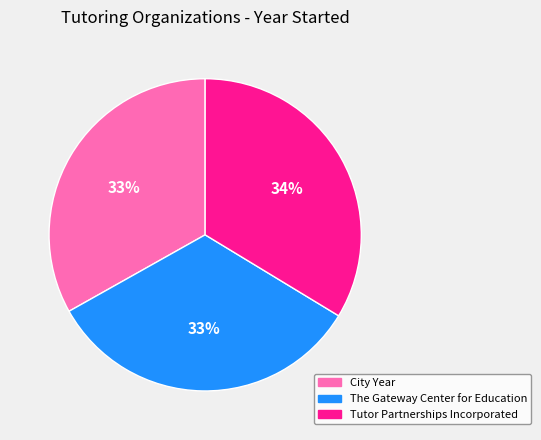

Does any single category account for the majority?

No